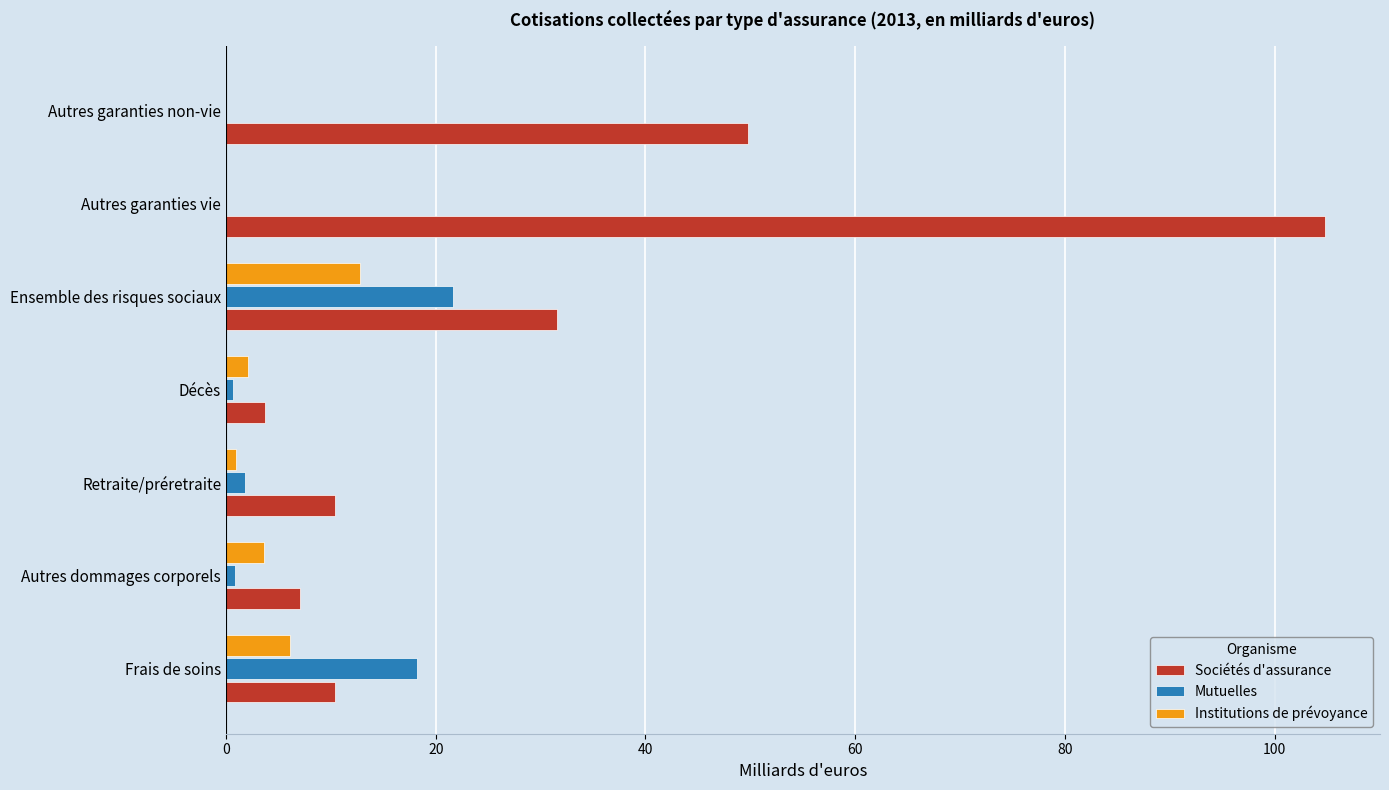

What is the sum of all Institutions de prévoyance values?

25.6